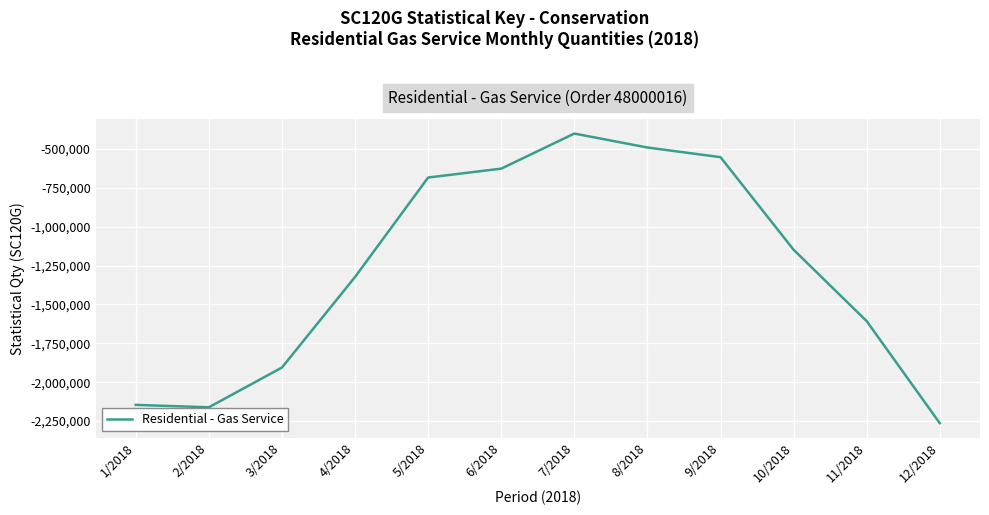

Which label corresponds to the smallest value in the chart?

12/2018